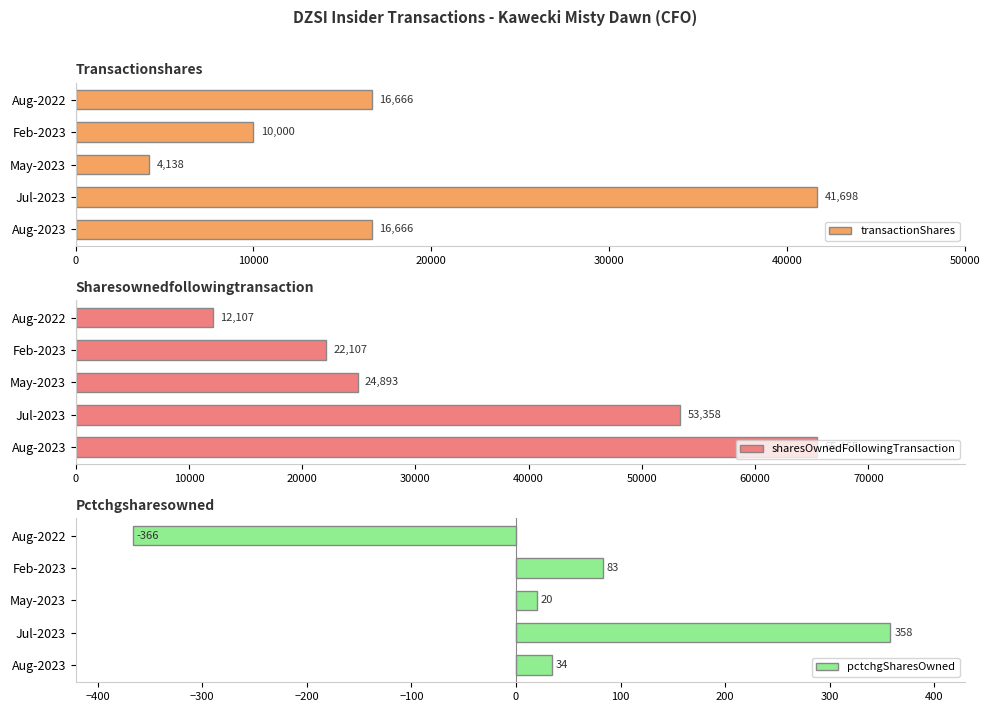

Reading left to right, transcribe all the data shown in this chart.

transactionShares: 0=16666	10000=41698	20000=4138	30000=10000	40000=16666
sharesOwnedFollowingTransaction: 0=65465	10000=53358	20000=24893	30000=22107	40000=12107
pctchgSharesOwned: 0=34	10000=358	20000=20	30000=83	40000=-366